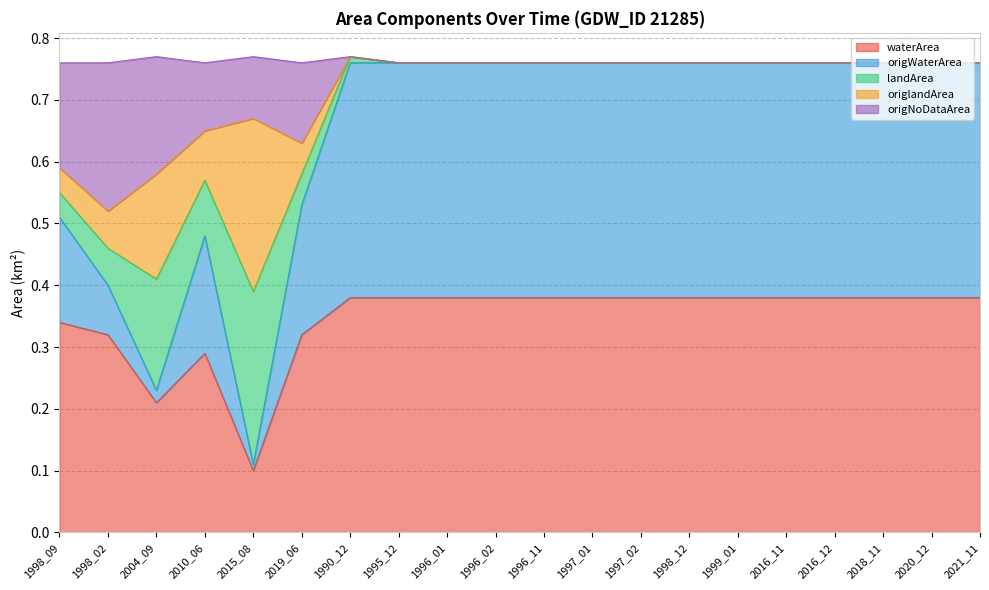

Which category has the lowest value in the waterArea series?

2015_08